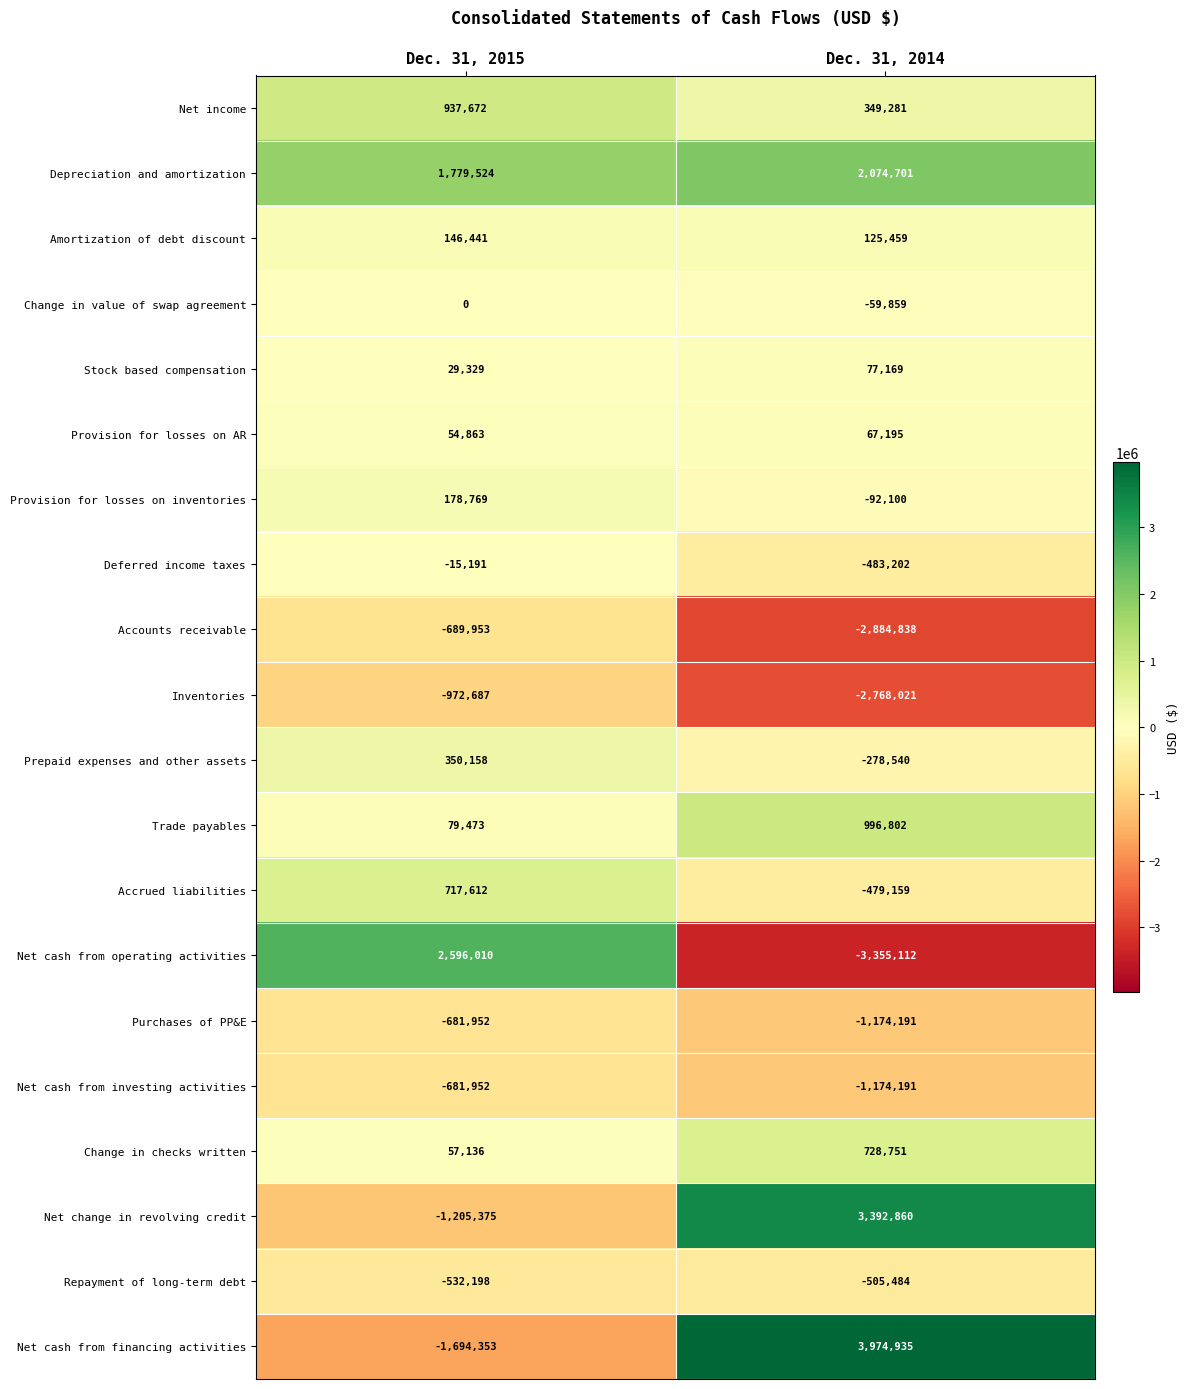

Rank the categories by Trade payables value from lowest to highest.

Dec. 31, 2015, Dec. 31, 2014